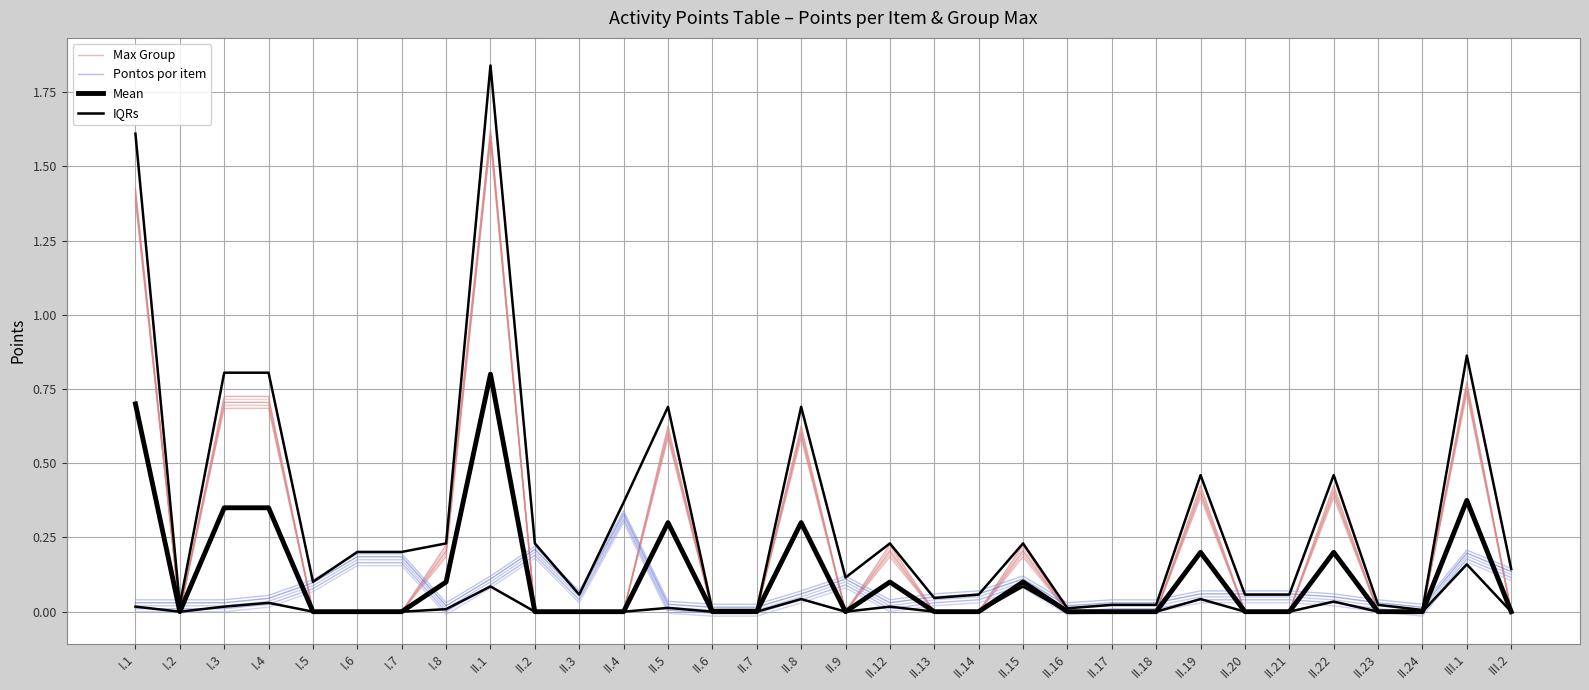

True or false: IQRs and Mean intersect in this chart.

False